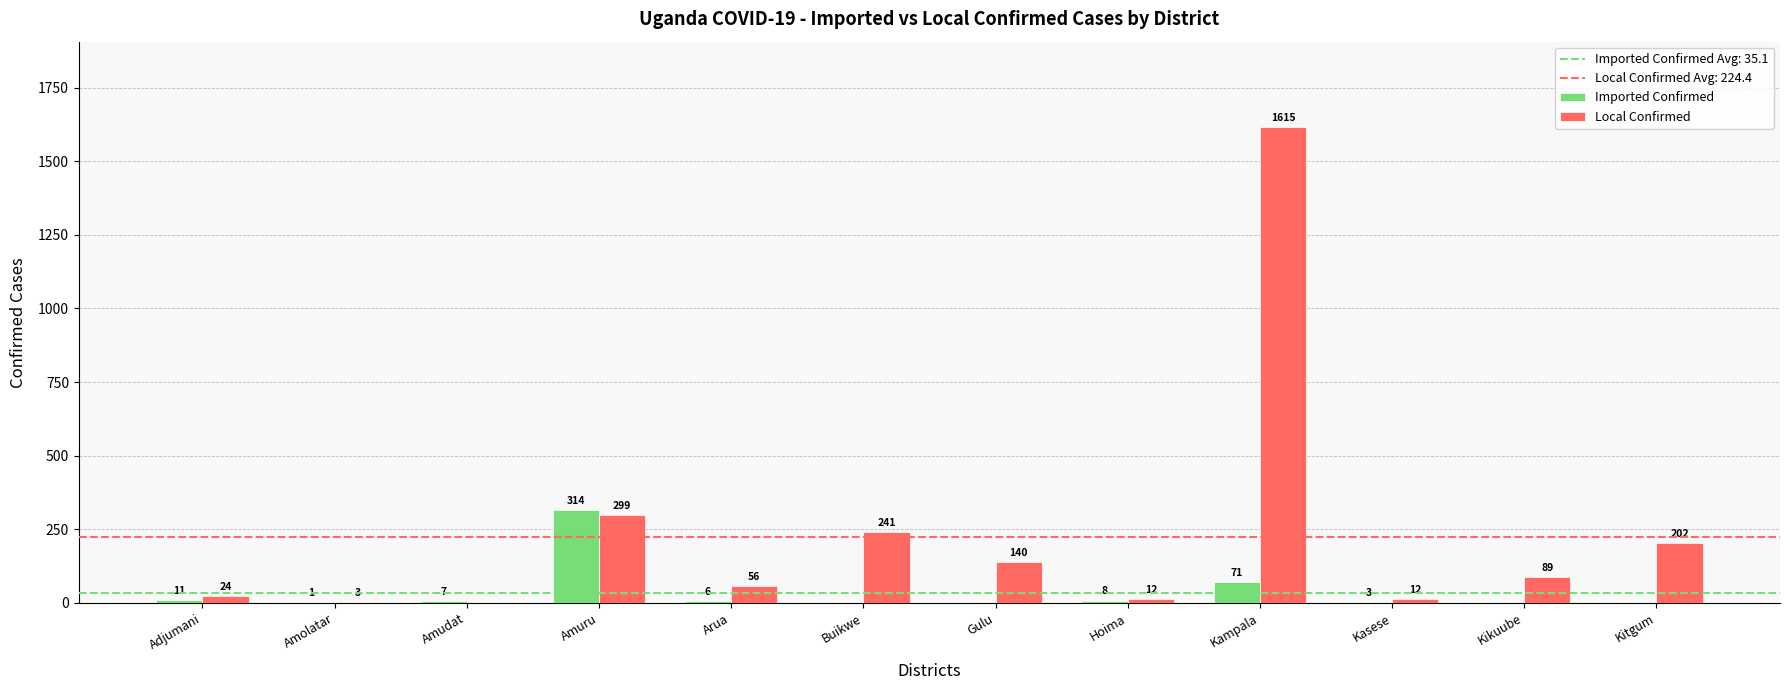

Which series has the largest total across all categories?

Local Confirmed